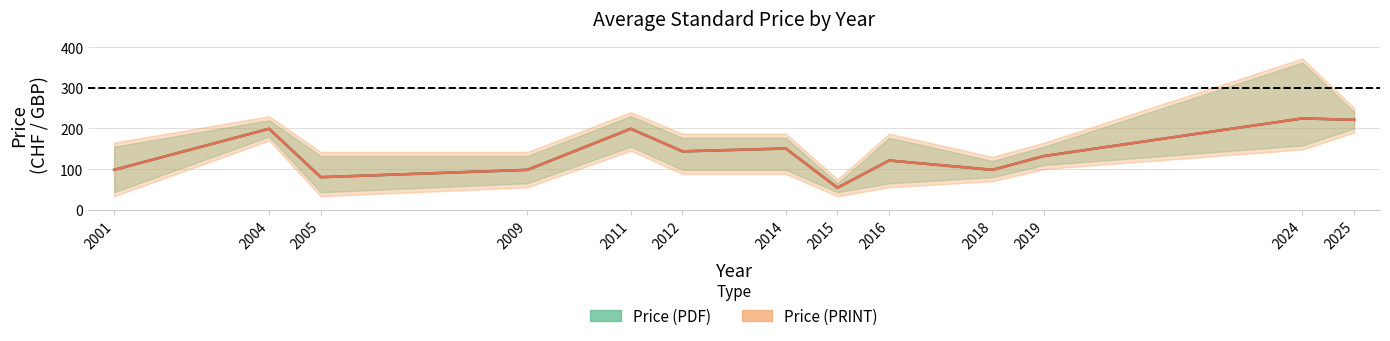

The value of Price (PDF) at 2016 is 121.0. True or false?

True